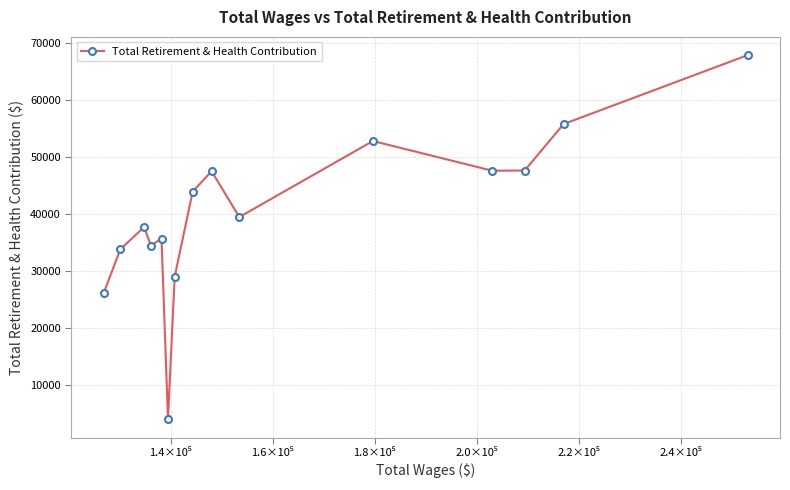

What is the value of the 6th point from the left?

4005